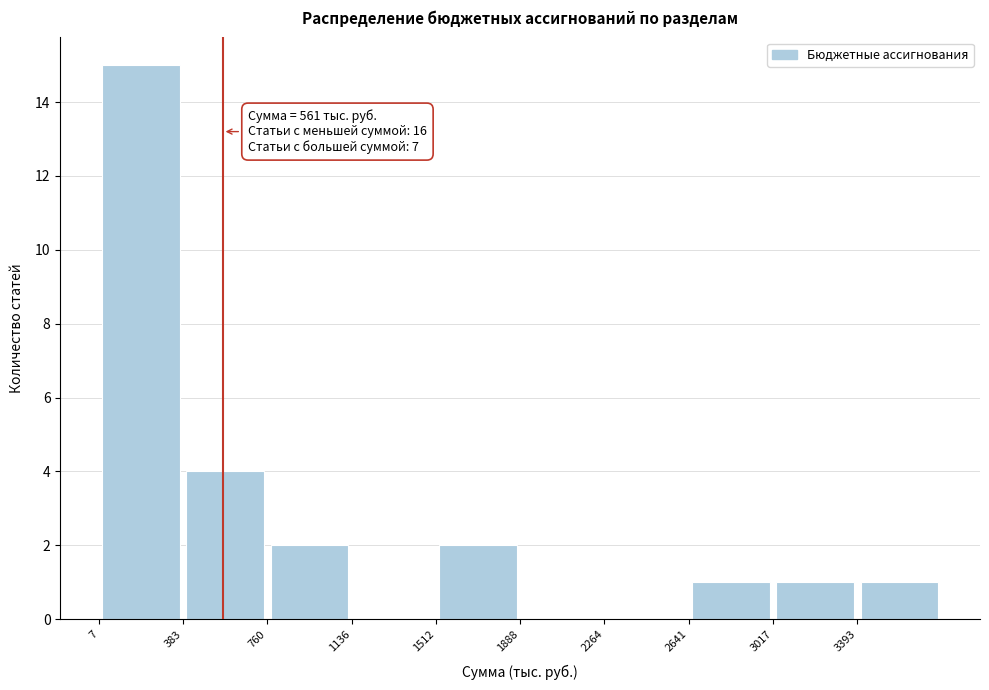

Which range on the x-axis has the tallest bar?

0 to 400